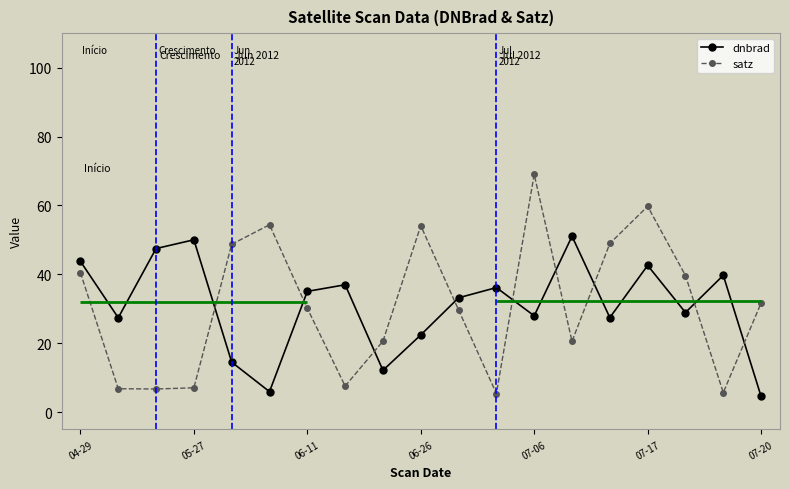

How many times do dnbrad and satz cross each other?

9